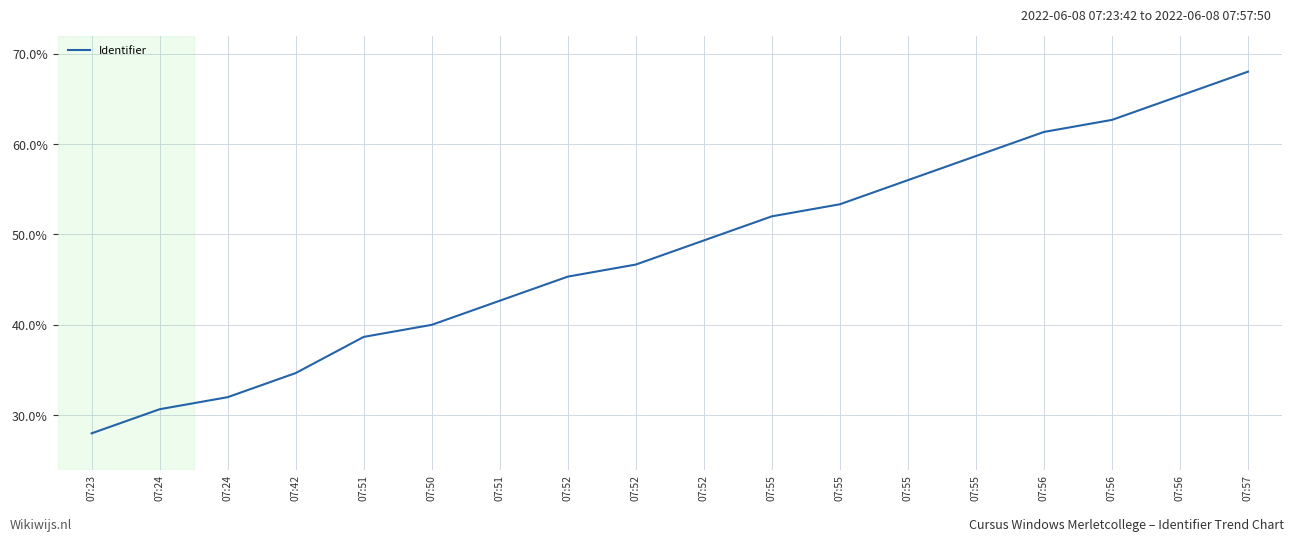

At which category does the chart reach its peak across all series?

07:57